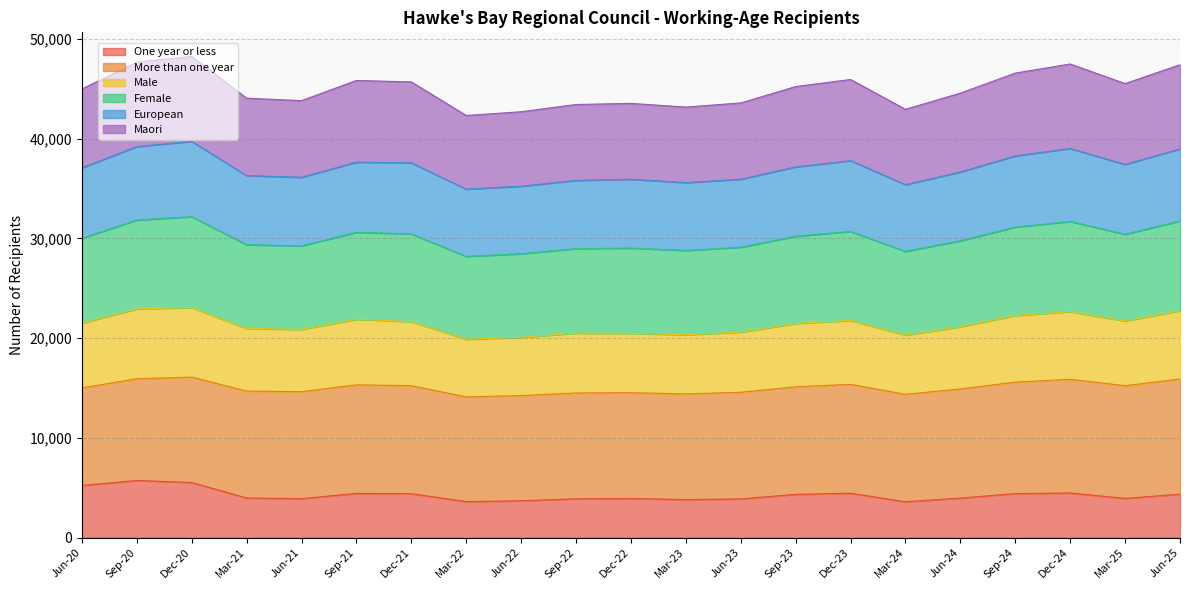

Which series changed the most between Jun-24 and Jun-25?

Male